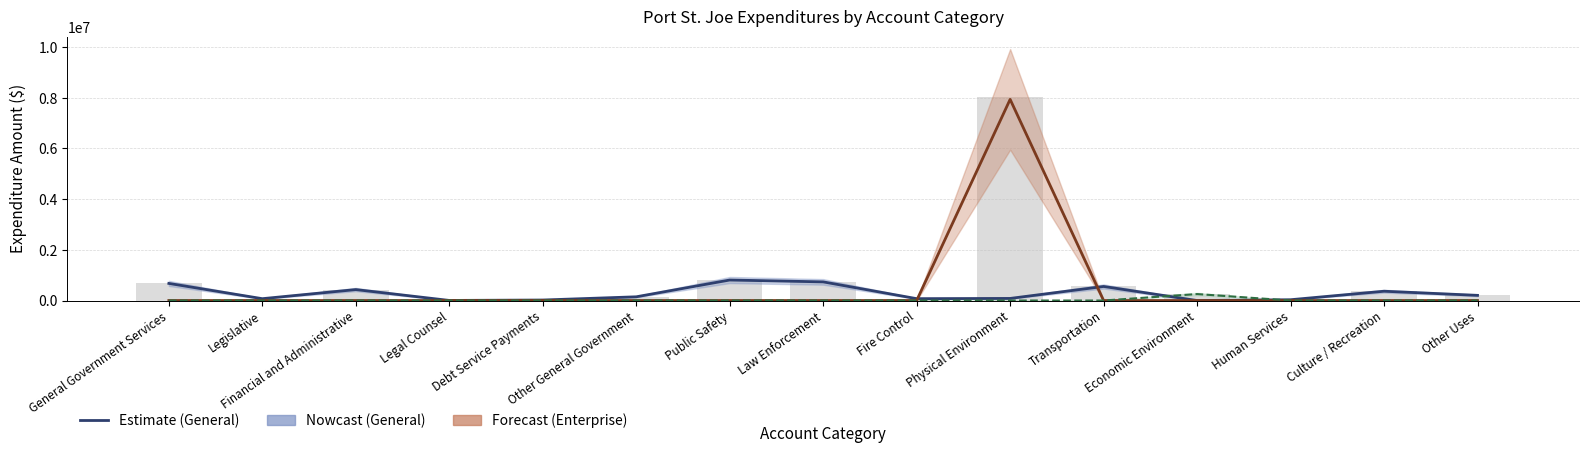

Is the value of Enterprise at General Government Services greater than the value of Component Units at Public Safety?

No